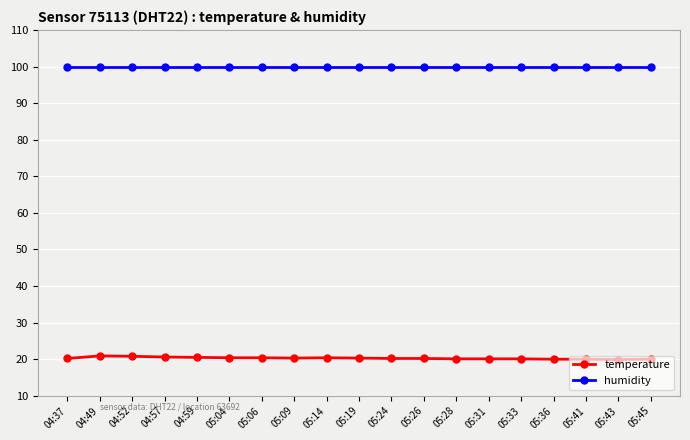

Does the chart display data point markers on the line(s)?

Yes